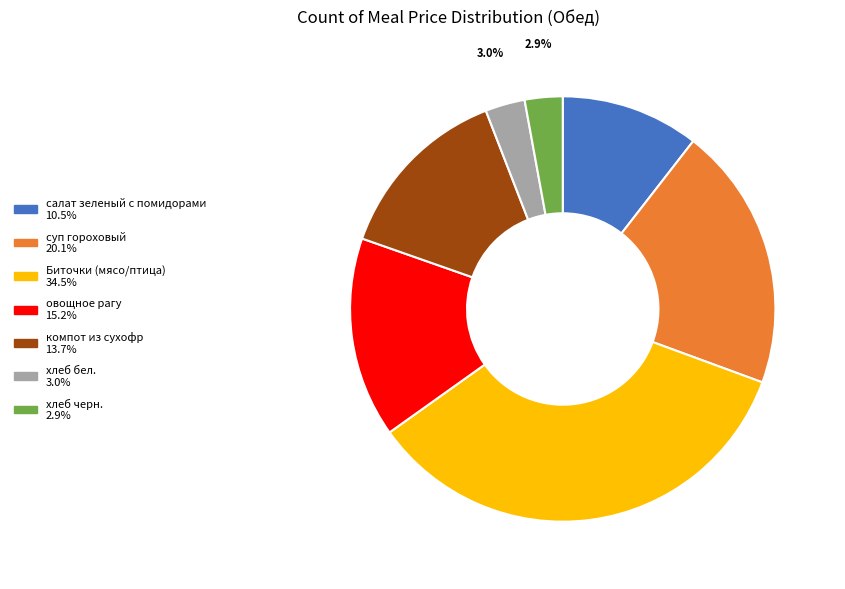

Combined, do Биточки (мясо/птица) and салат зеленый с помидорами account for over 50%?

No